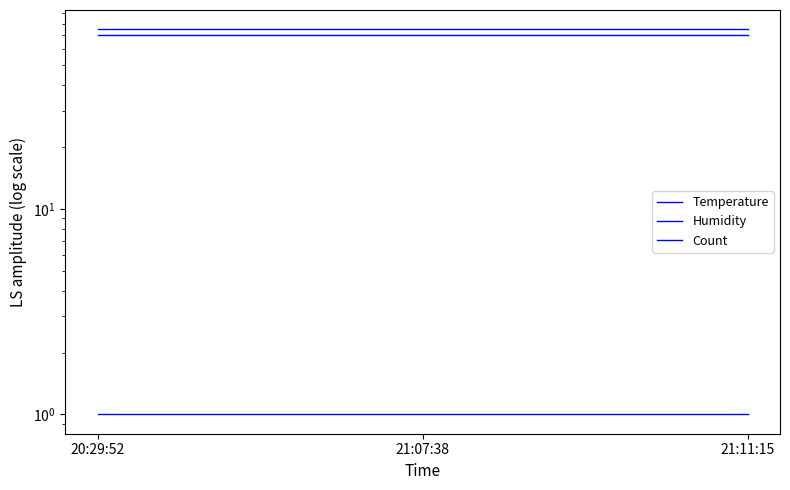

Read the Humidity value at 21:11:15.

75